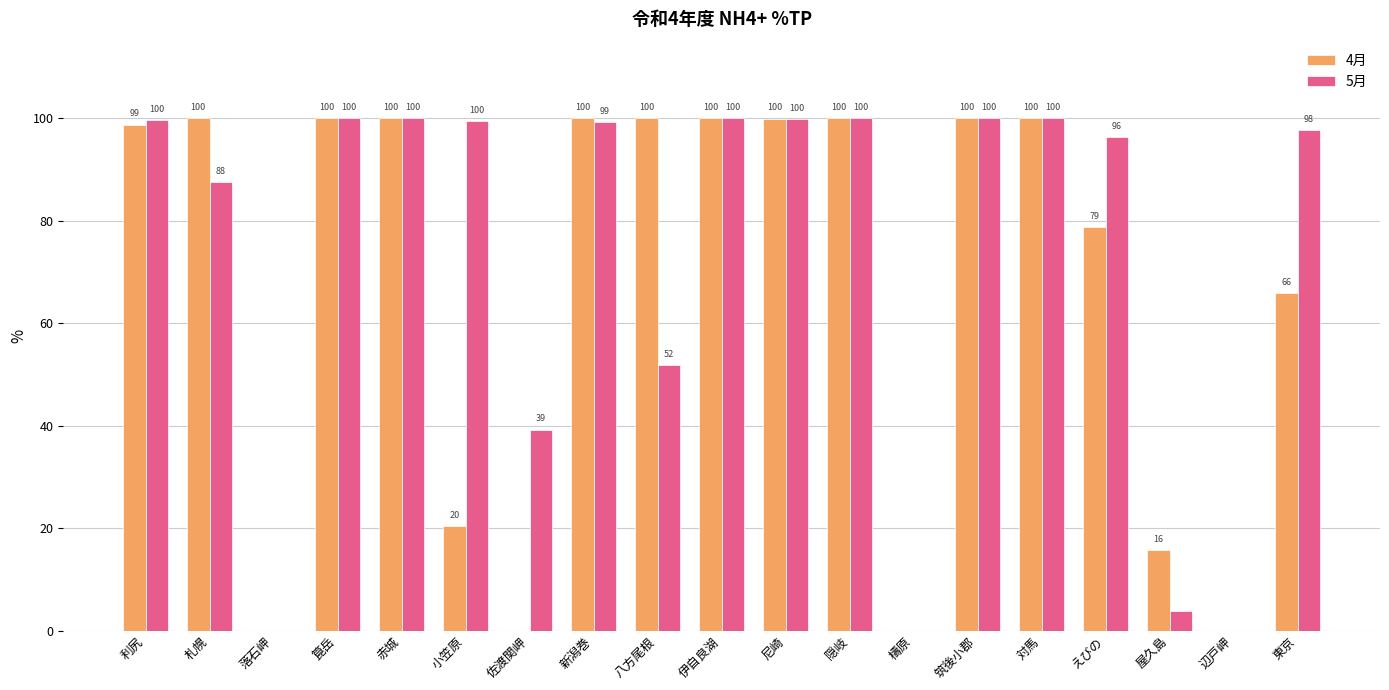

Where does the 5月 series first go above 99?

利尻